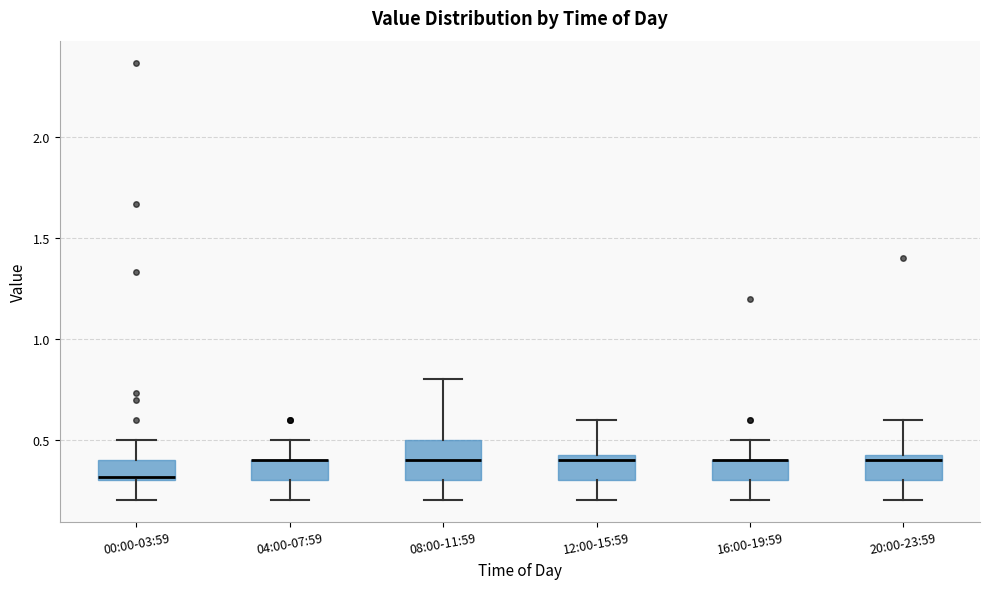

Reading left to right, read every box against the y-axis: the position of its median line, the range the box covers, and the ends of its whiskers. The values are not printed on the chart, so give them approximately, as read against the axis.

00:00-03:59: median 0.30 (just above the box's lower edge), box 0.30 to 0.40, whiskers 0.20 to 0.50
04:00-07:59: median 0.40 (drawn on the box's upper edge), box 0.30 to 0.40, whiskers 0.20 to 0.50
08:00-11:59: median 0.40, box 0.30 to 0.50, whiskers 0.20 to 0.80
12:00-15:59: median 0.40, box 0.30 to 0.45, whiskers 0.20 to 0.60
16:00-19:59: median 0.40 (drawn on the box's upper edge), box 0.30 to 0.40, whiskers 0.20 to 0.50
20:00-23:59: median 0.40, box 0.30 to 0.45, whiskers 0.20 to 0.60